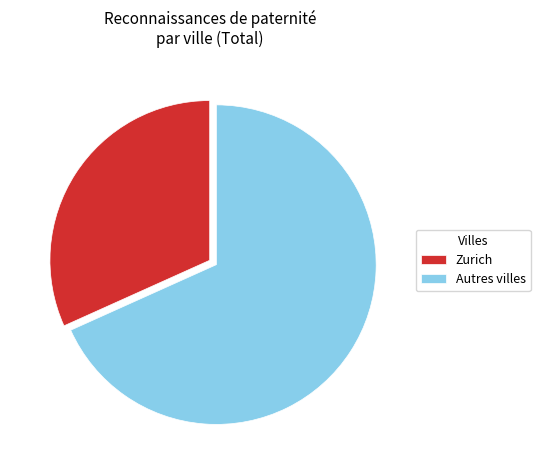

Is it true that Zurich is 32% of the pie?

True